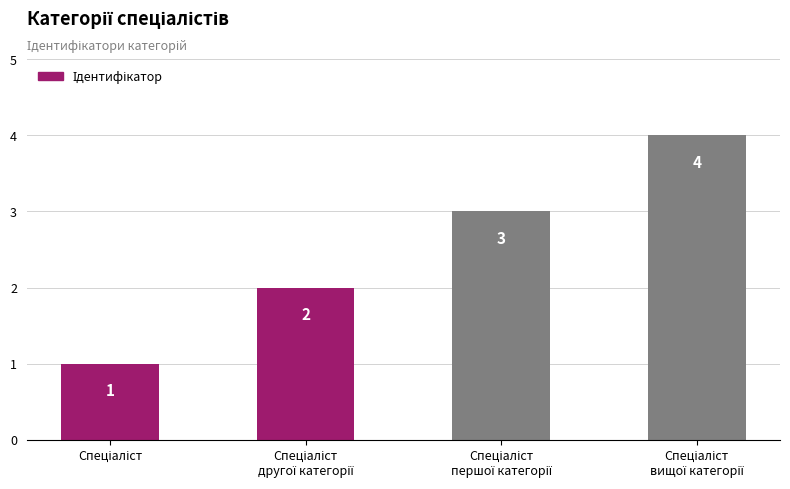

How many values are between 2 and 4?

3